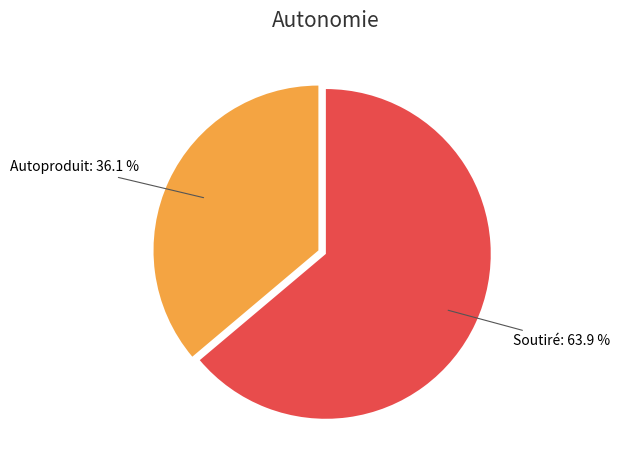

To the nearest percent, what is the average slice percentage?

50%